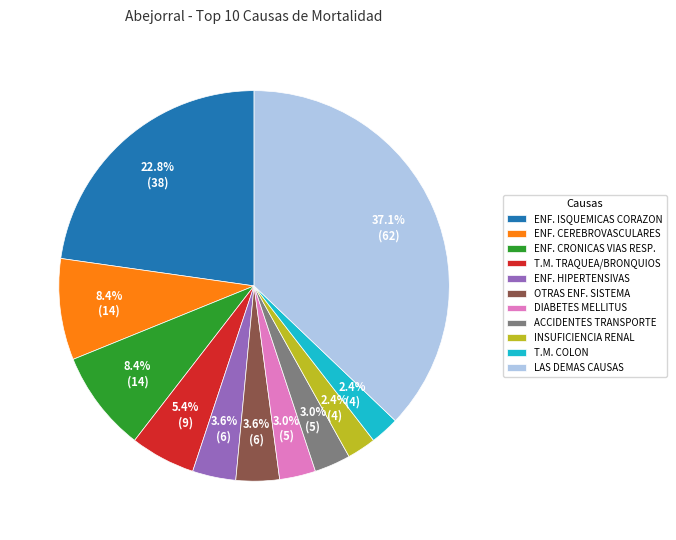

Does T.M. TRAQUEA/BRONQUIOS represent more than half of the total?

No